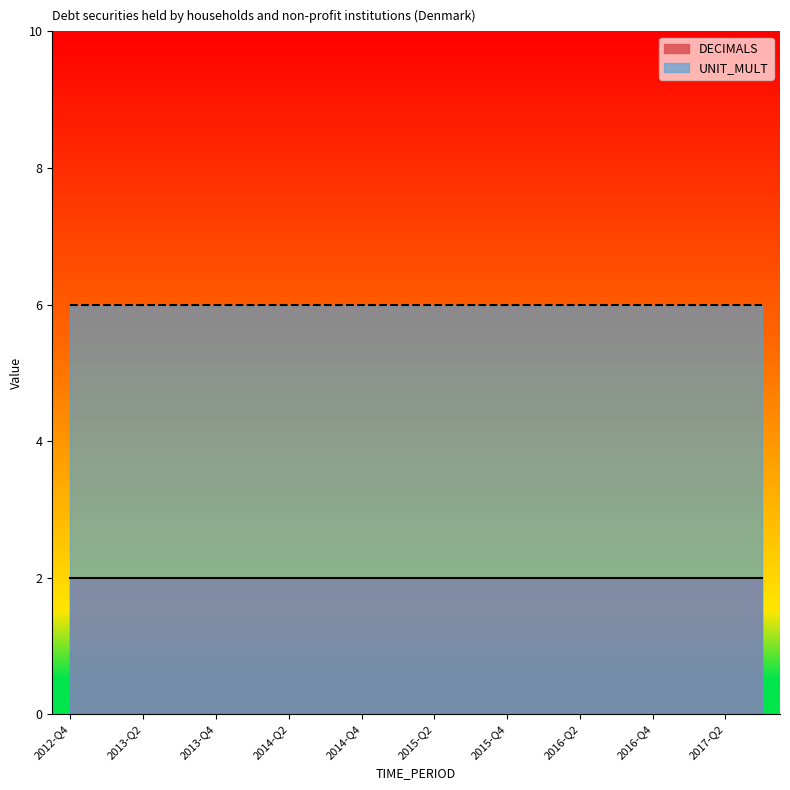

At how many categories does at least one series exceed 4?

20